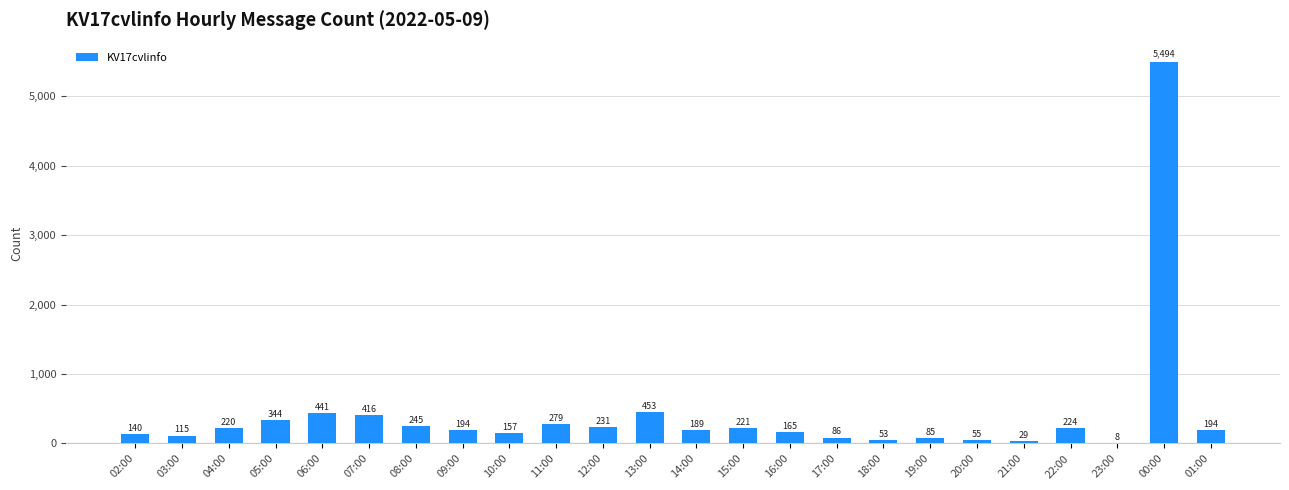

What is the maximum value shown in the chart?

5494